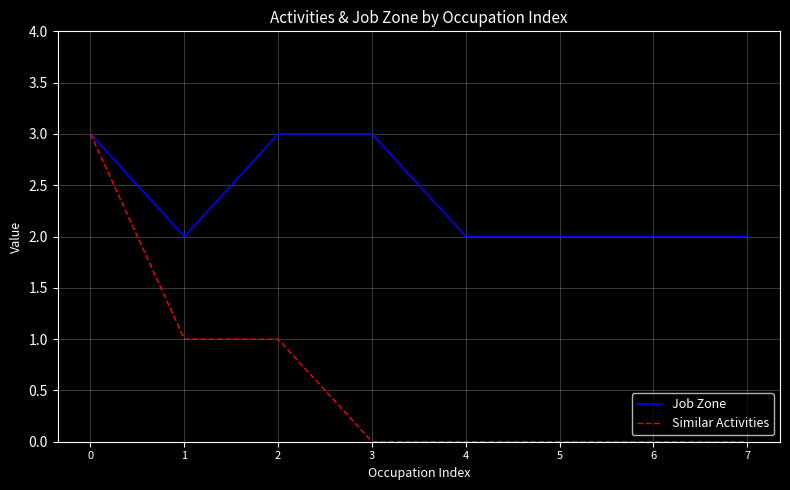

Which series has the largest total across all categories?

Job Zone